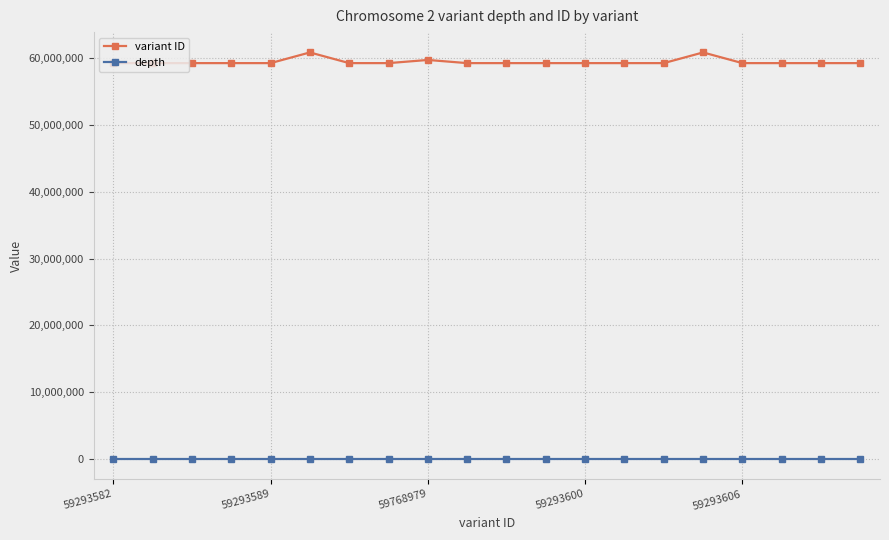

True or false: variant ID has more than 0 points higher than both neighbors.

True